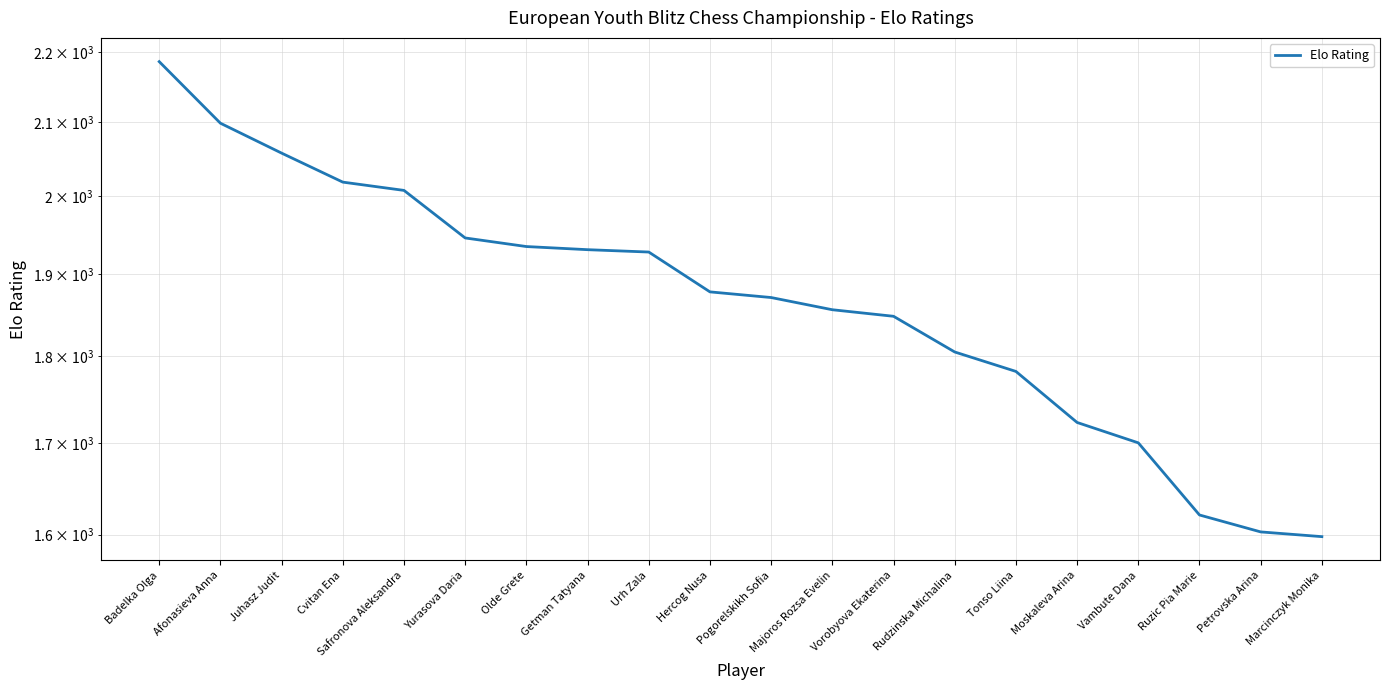

What is the maximum value shown in the chart?

2186